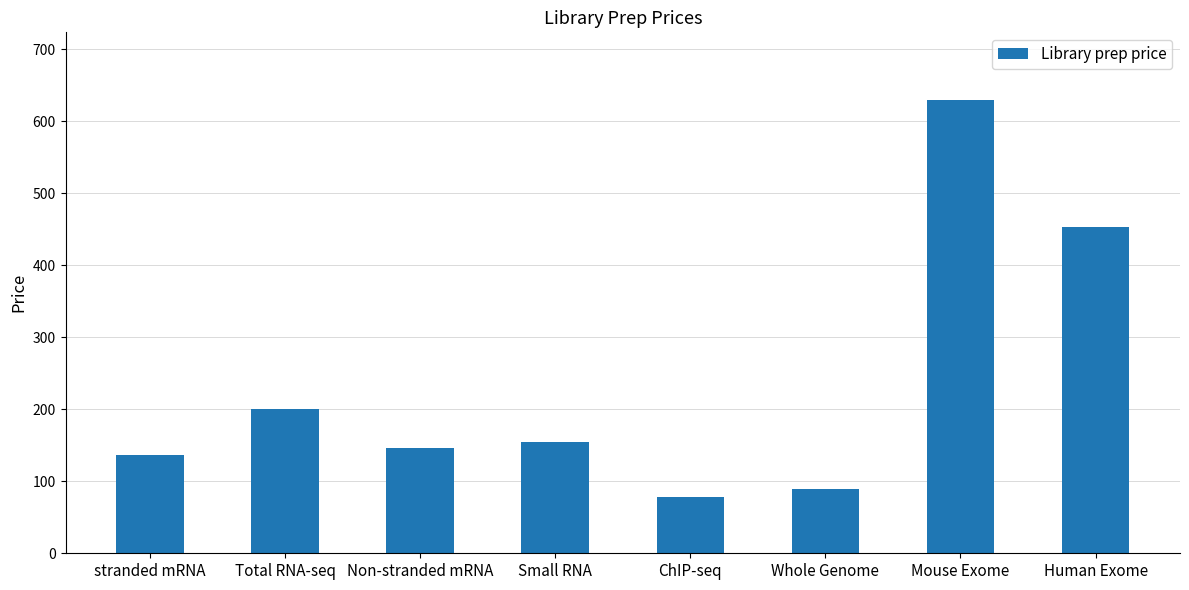

Rank the categories by value from highest to lowest.

Mouse Exome, Human Exome, Total RNA-seq, Small RNA, Non-stranded mRNA, stranded mRNA, Whole Genome, ChIP-seq